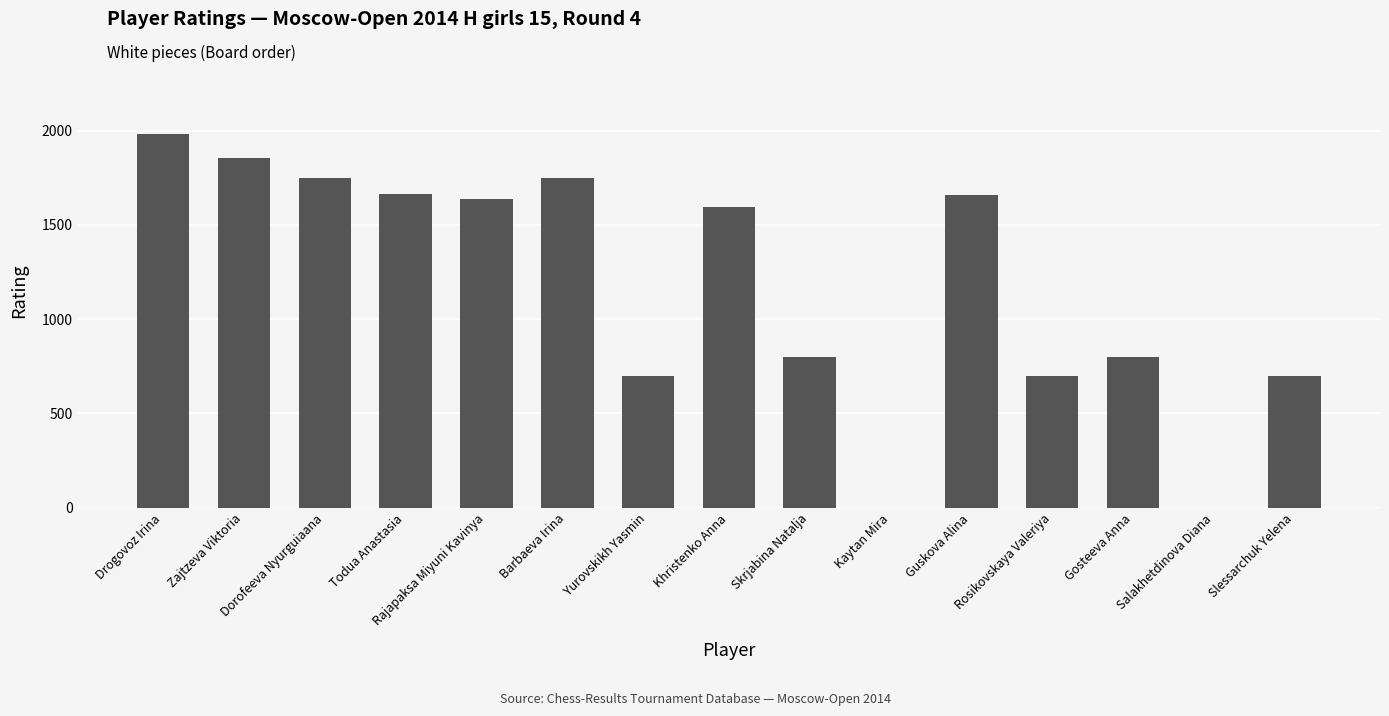

What is the ratio of the value at Skrjabina Natalja to the value at Zajtzeva Viktoria?

0.4